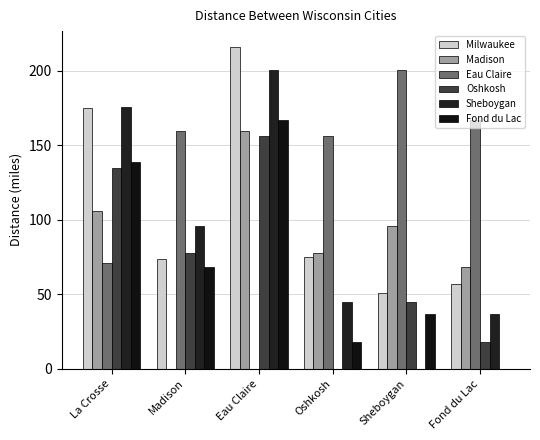

Where is Sheboygan nearest to the value 100?

Madison